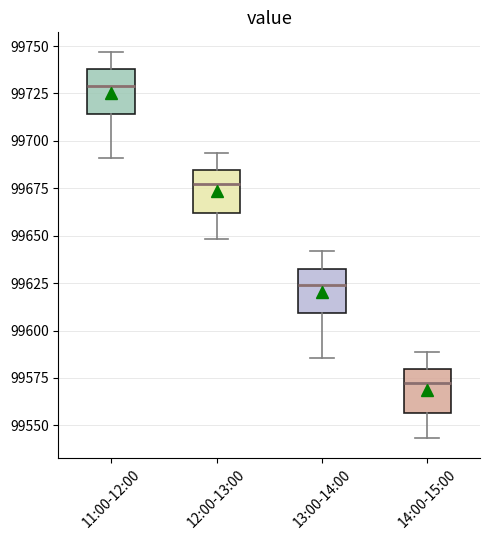

Which box has the lowest median line?

14:00-15:00